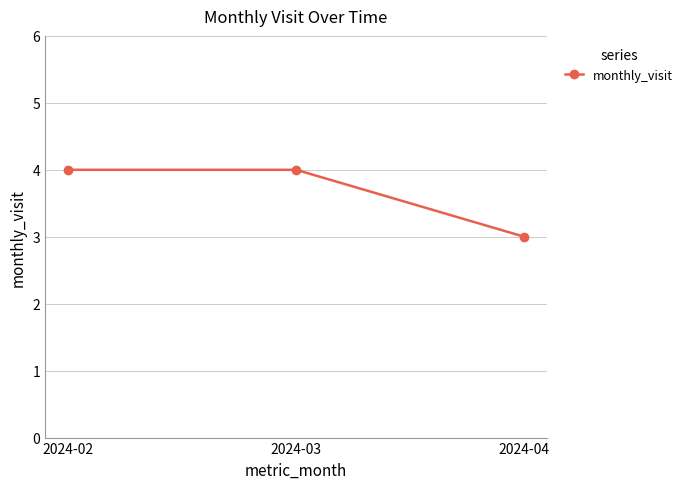

At which label is the value closest to 3?

2024-04